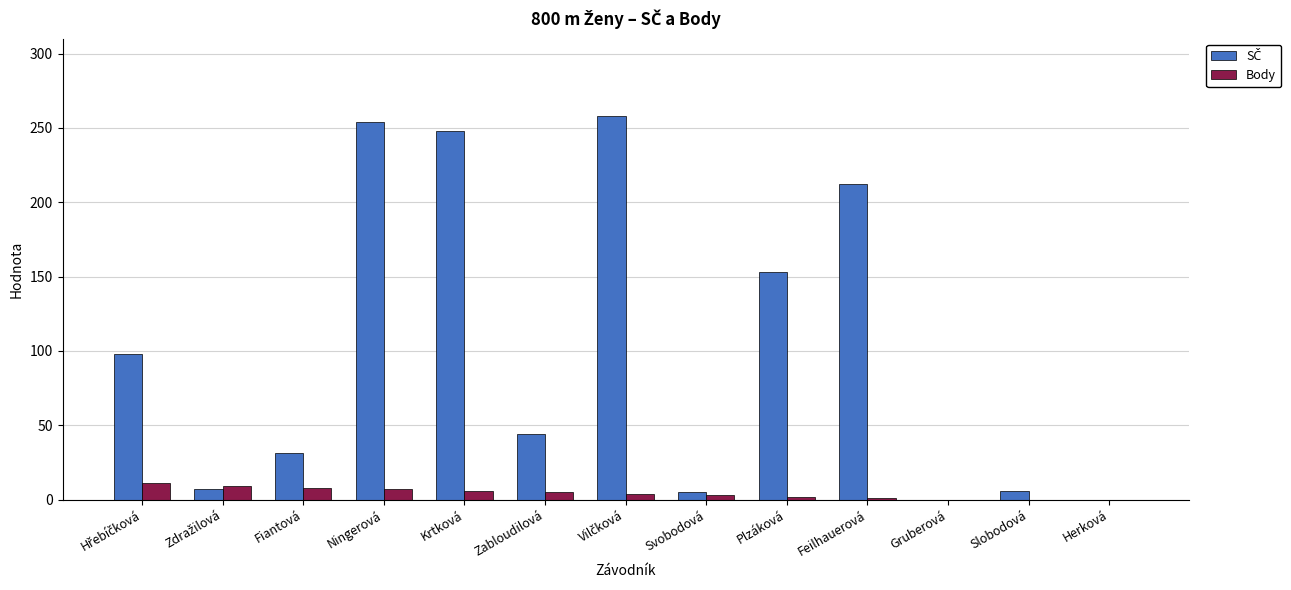

True or false: Body has a value of 5 at Zabloudilová.

True